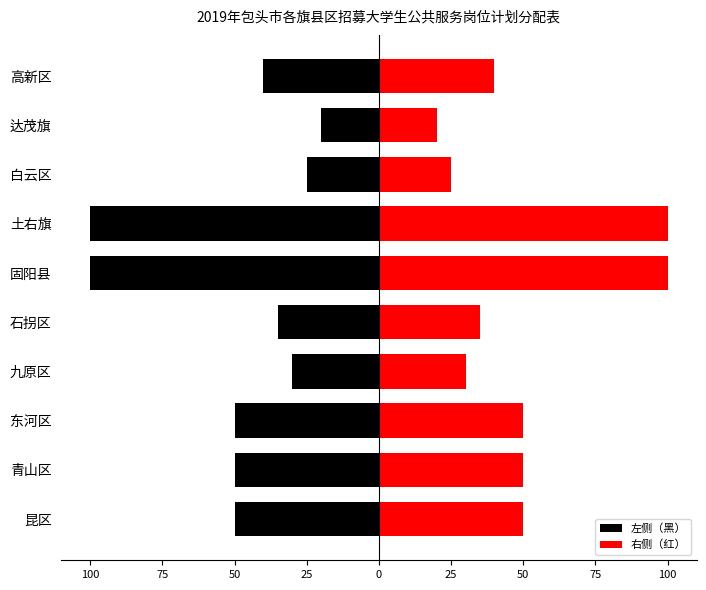

What is the greatest value displayed?

100